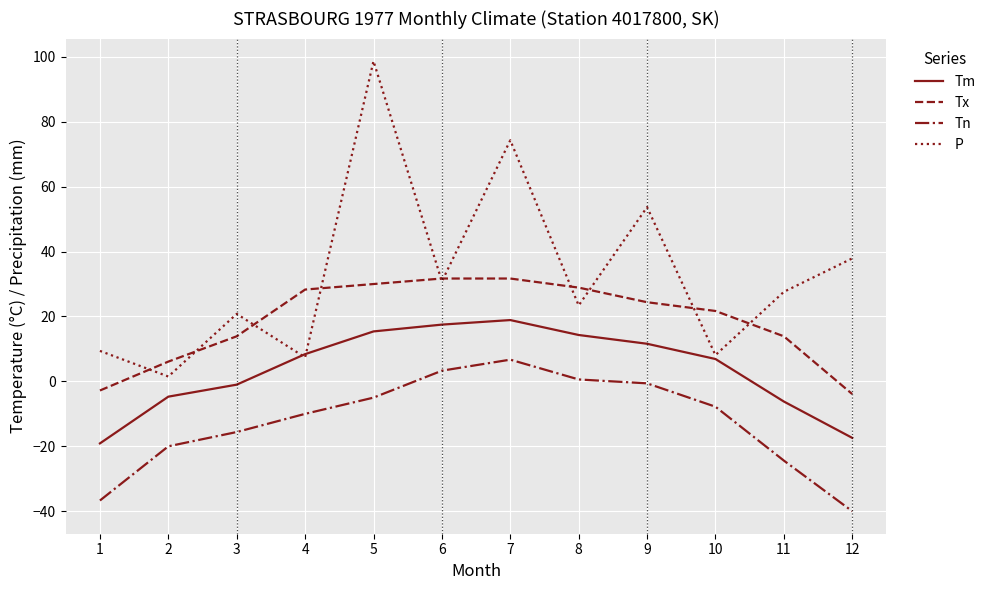

What is the lowest value of the Tn series?

-40.0